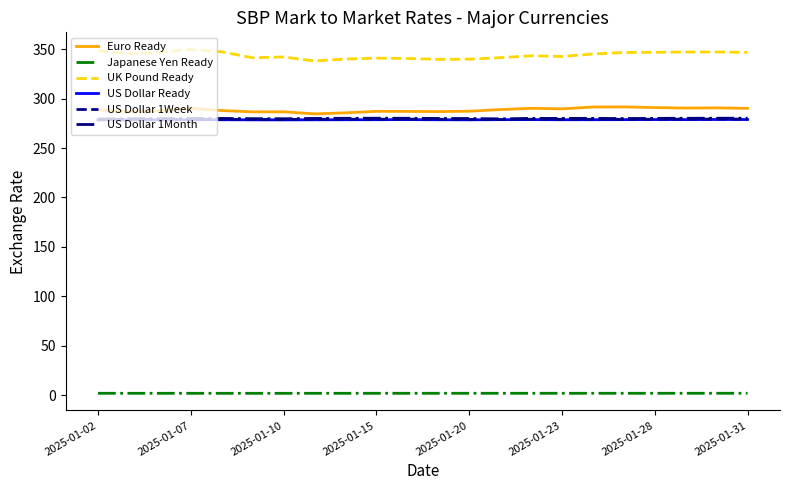

What is the greatest value displayed?

349.8